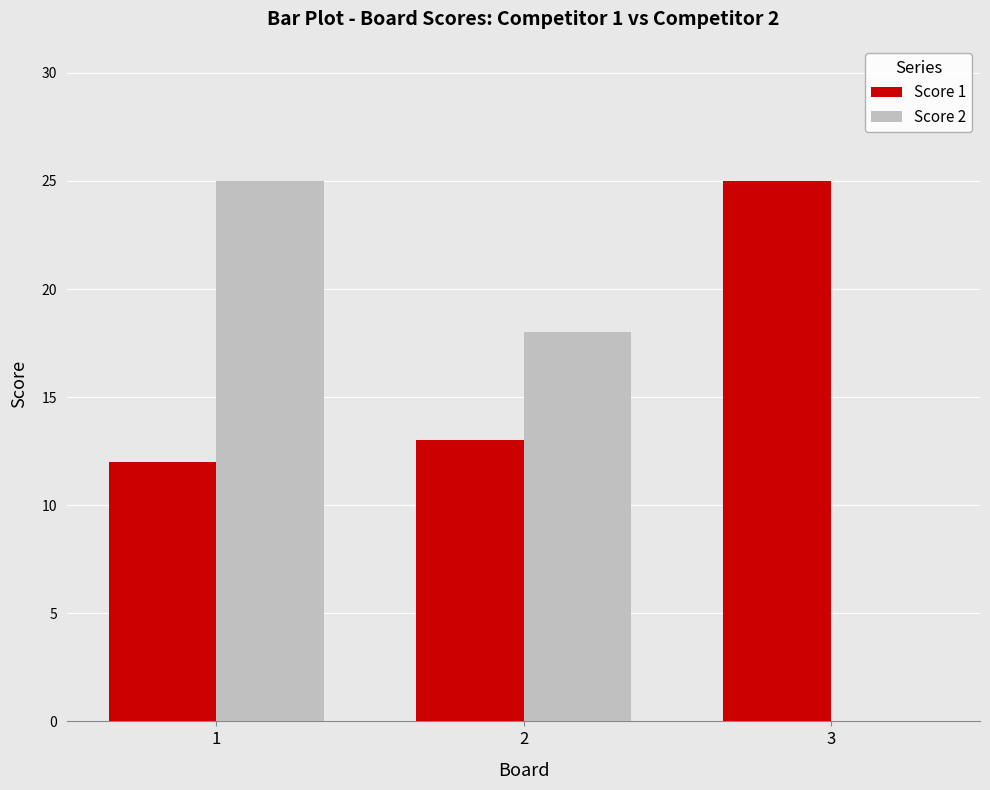

How many series are shown in this chart?

2